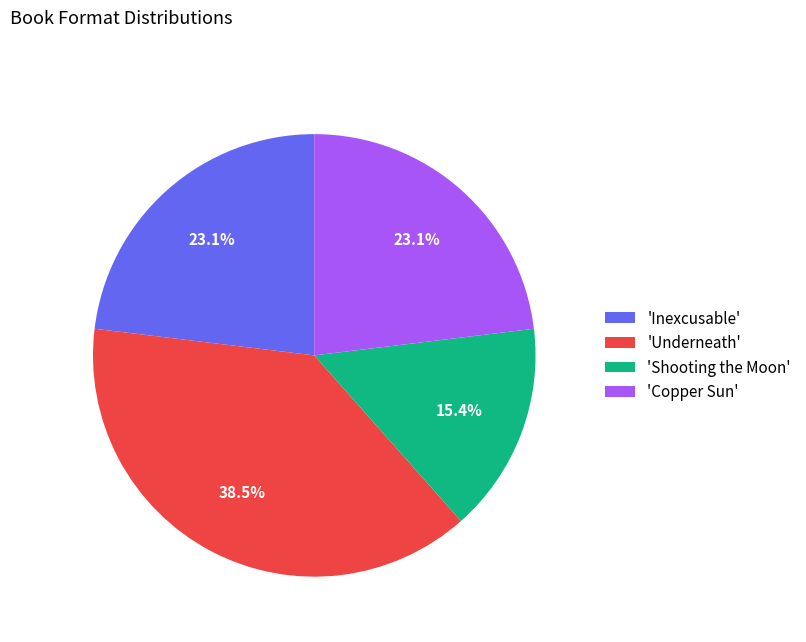

Is there any slice that represents more than half of the pie?

No